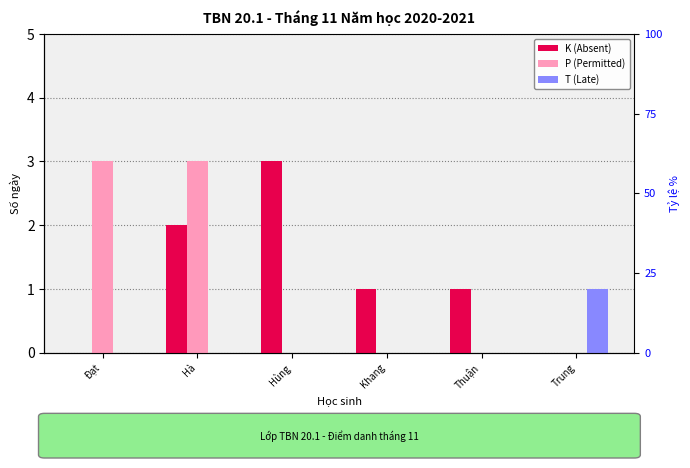

Rank the series by their average value, from highest to lowest.

K (Absent), P (Permitted), T (Late)